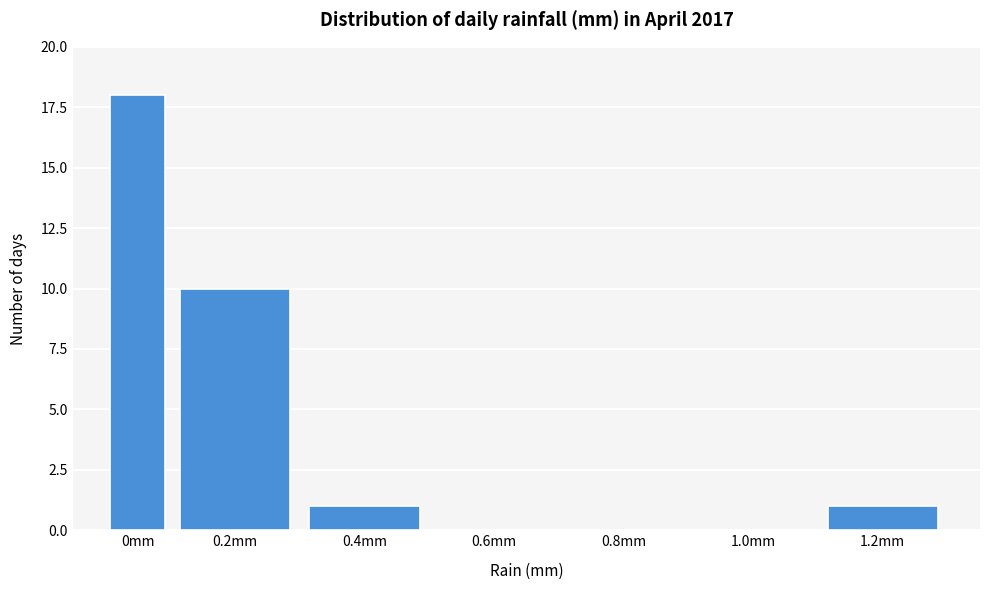

Reading left to right, what are all the values shown in this chart?

0mm=18	0.2mm=10	0.4mm=1	0.6mm=0	0.8mm=0	1.0mm=0	1.2mm=1